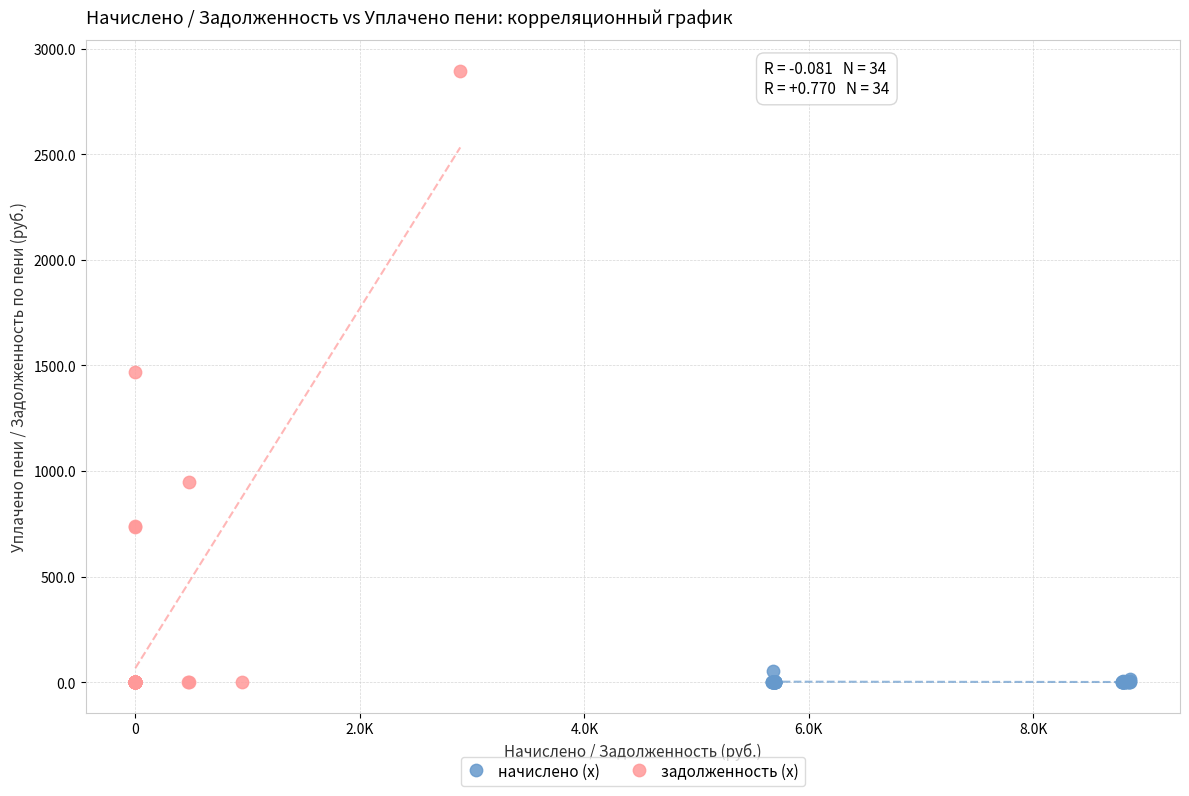

Which series has the widest spread of Y values?

задолженность (x)